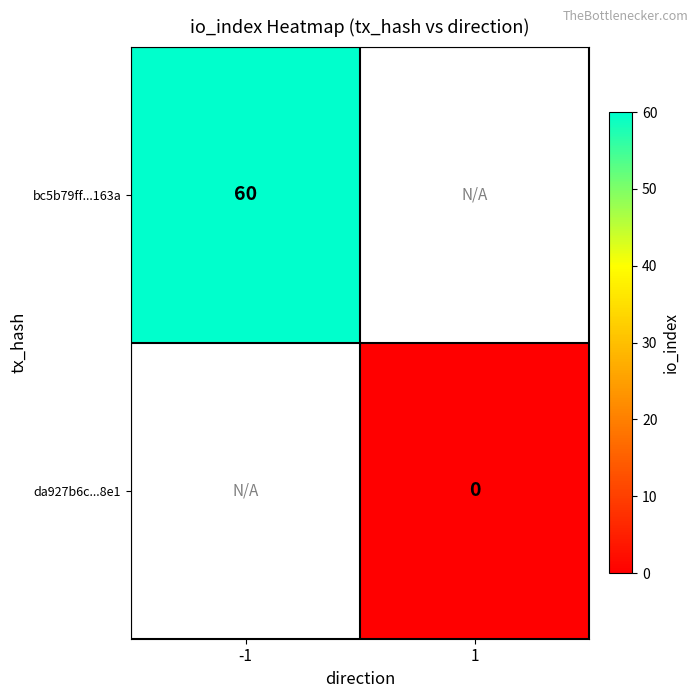

Rank the series by their average value, from highest to lowest.

bc5b79ff...163a, da927b6c...8e1